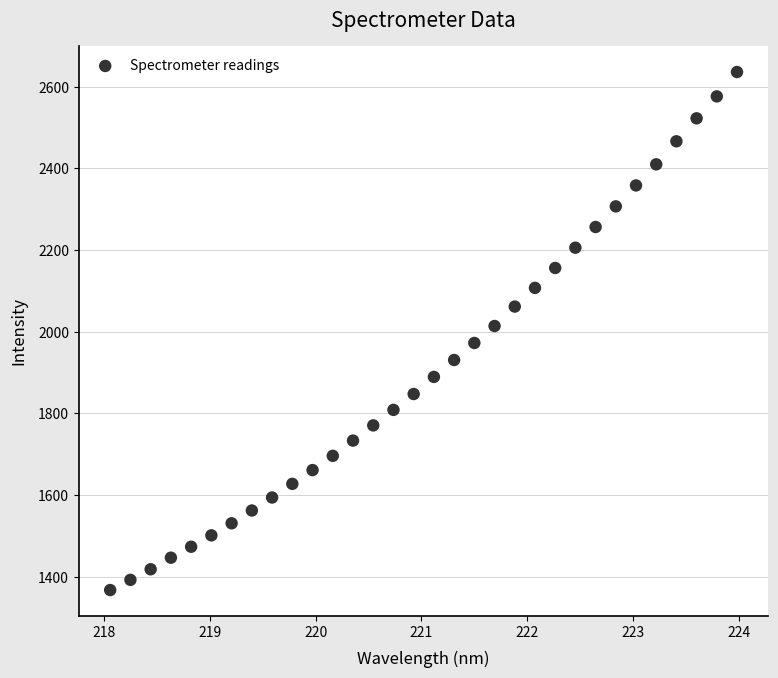

What is the range of Y values (max minus min)?

1268.7